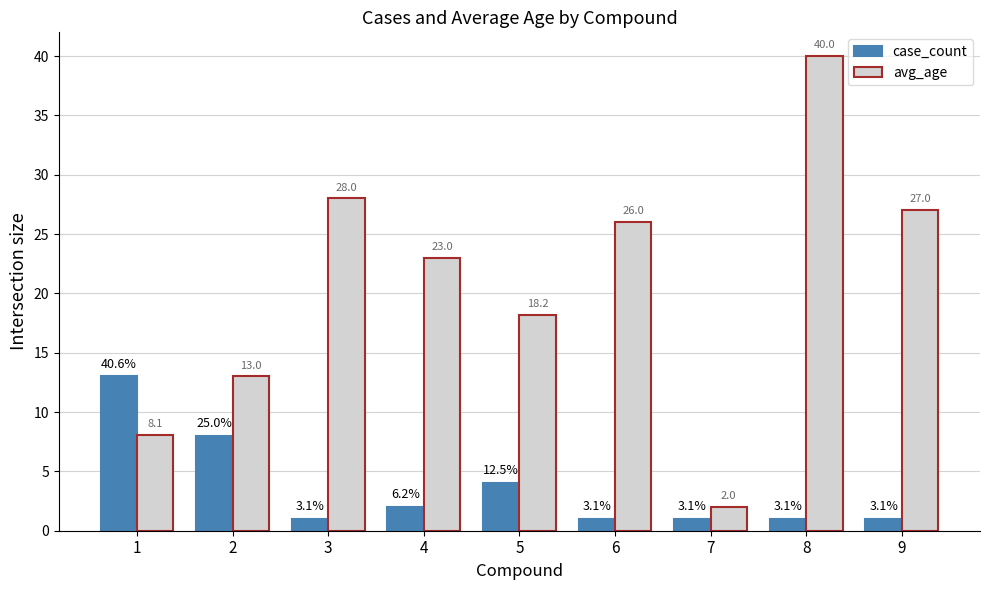

Are the bars horizontal?

No